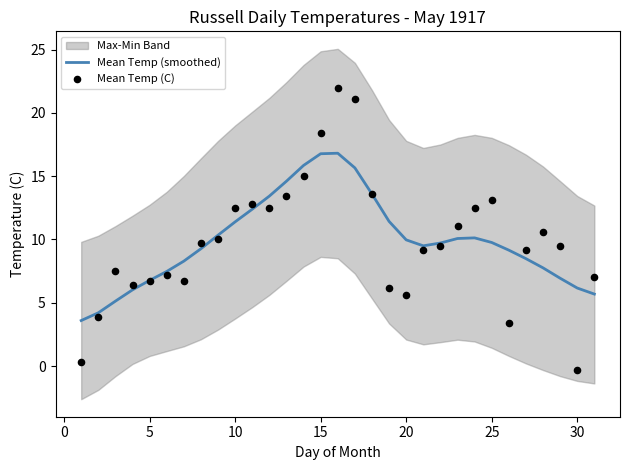

At how many categories does at least one series exceed 5?

29